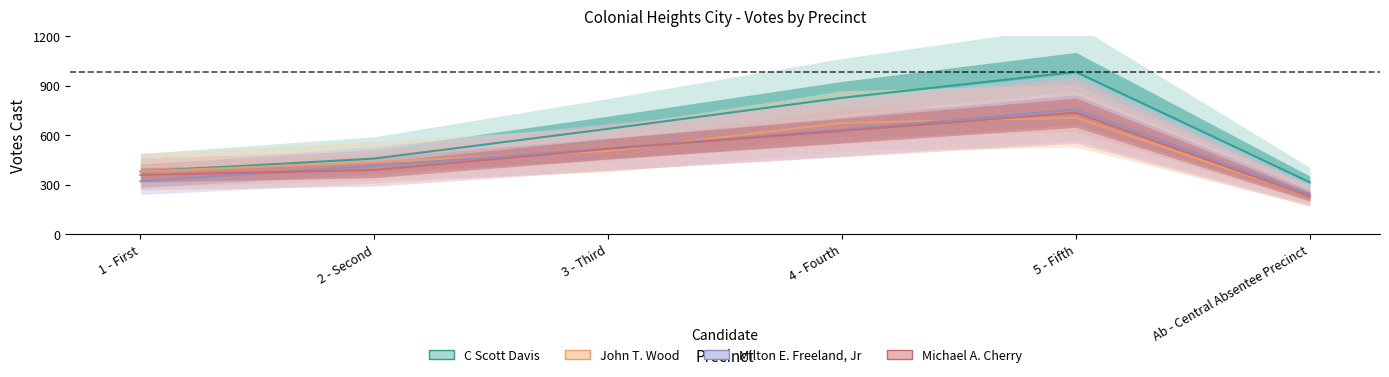

The value of John T. Wood at 4 - Fourth is 244. True or false?

False